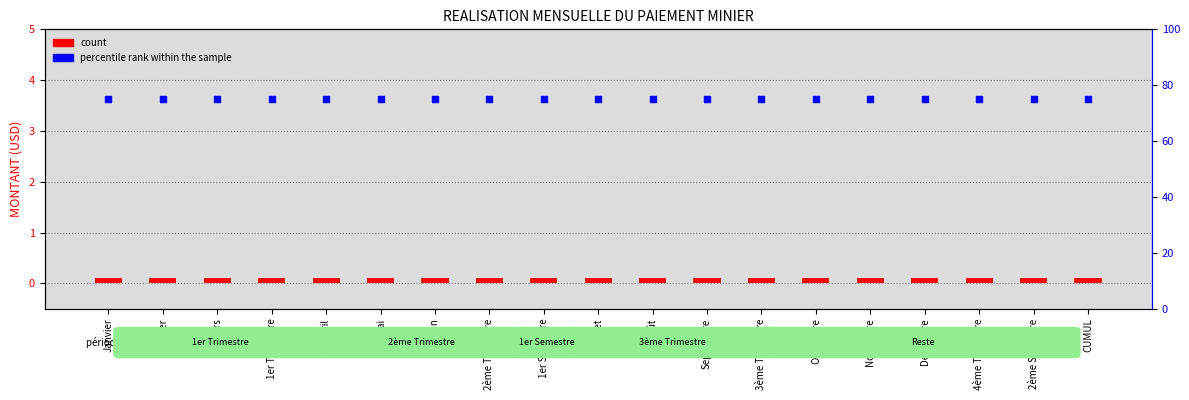

Which series contains the lowest Y value?

count